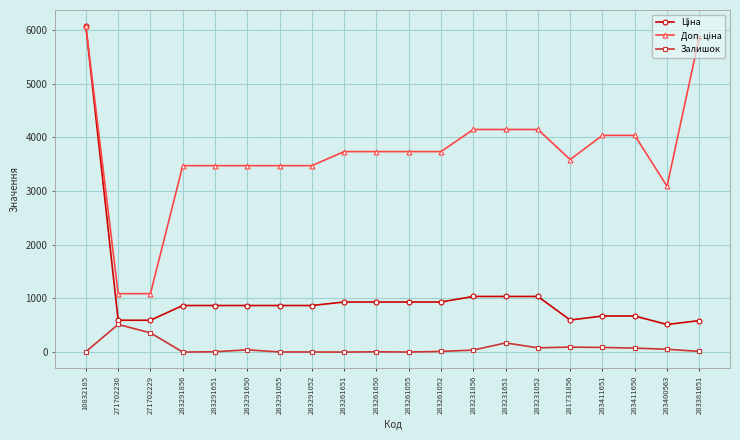

At which category does the chart reach its peak across all series?

10832185